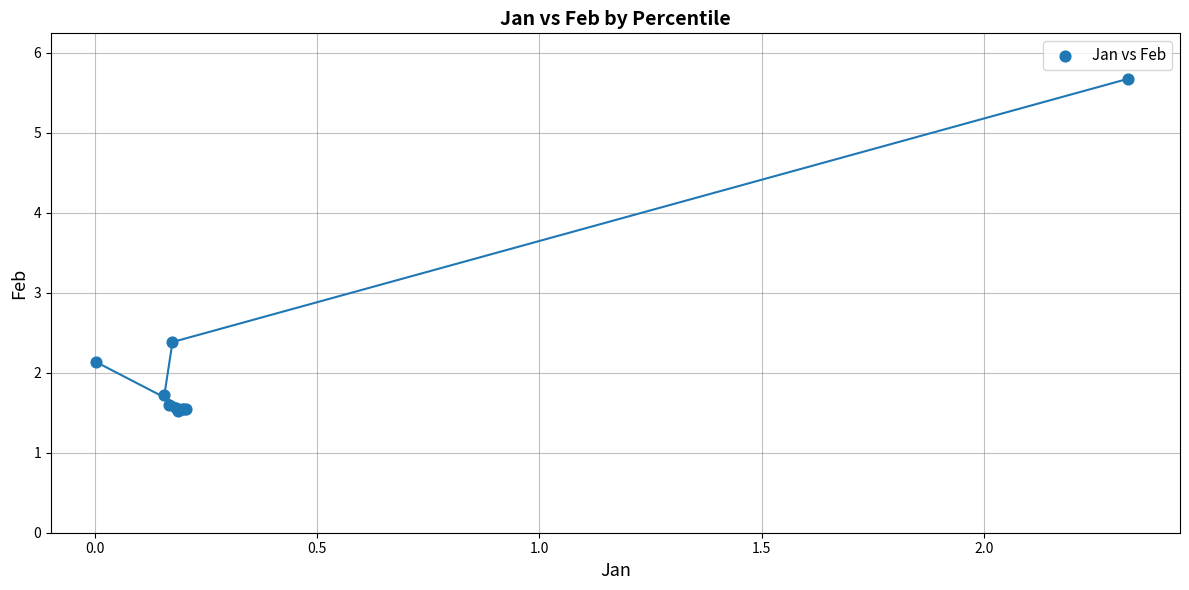

What Y value in the scatter plot is closest to 3?

2.4